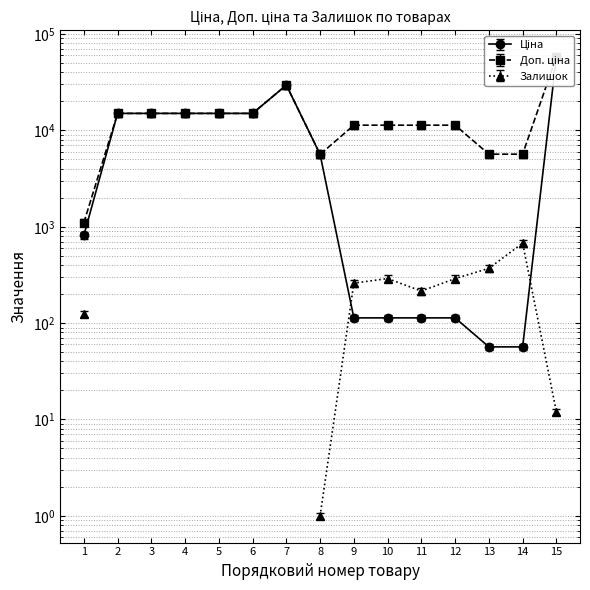

What is the value of the Доп. ціна point at the 5th from the left?

13817.7